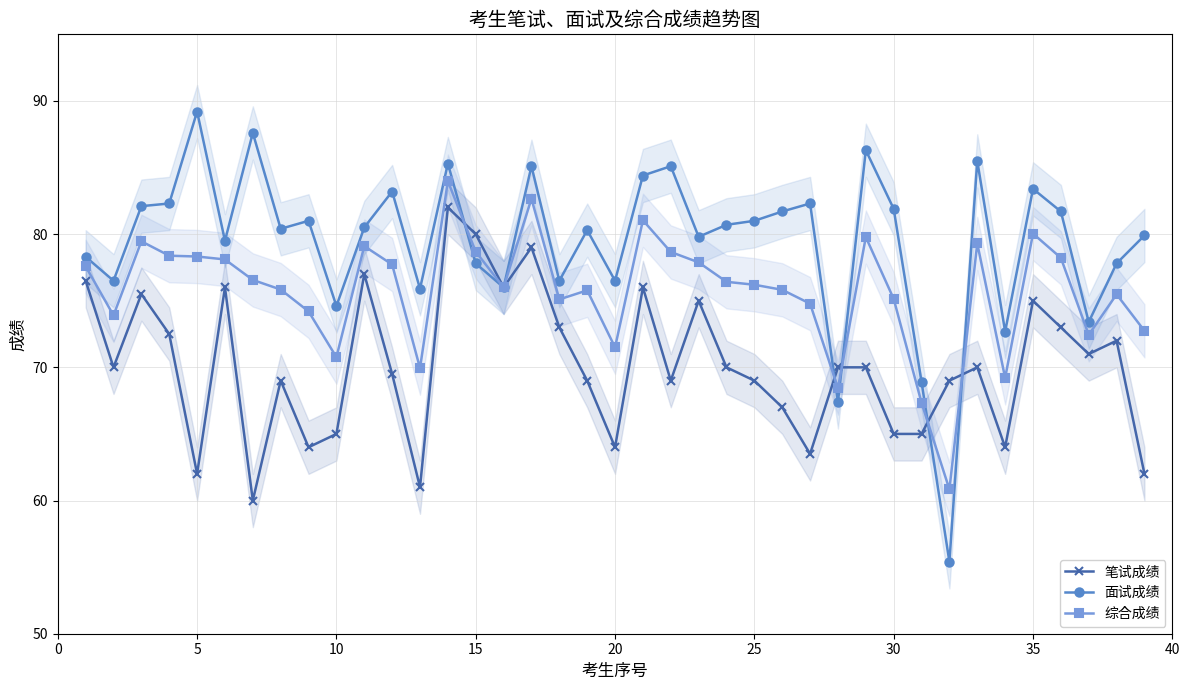

What is the highest value of the 综合成绩 series?

84.0